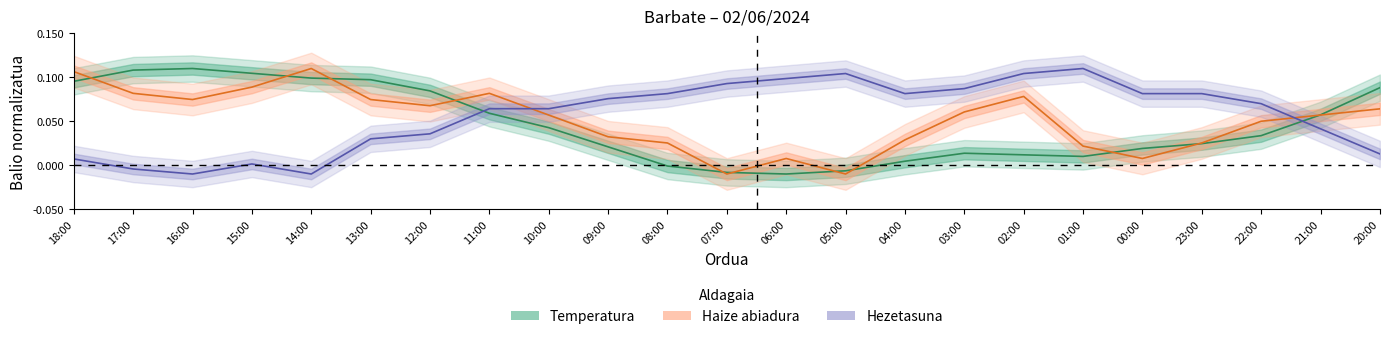

Which label corresponds to the largest value in the chart?

16:00